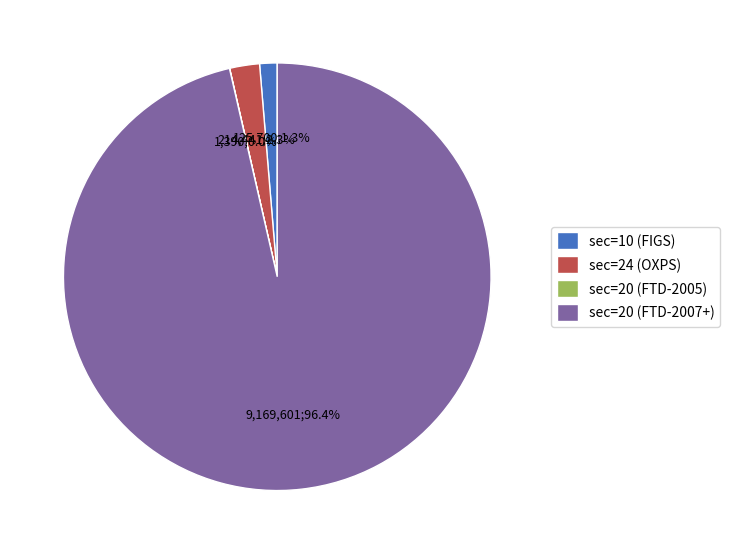

Do sec=10 (FIGS) and sec=20 (FTD-2007+) together represent more than half of the pie?

Yes